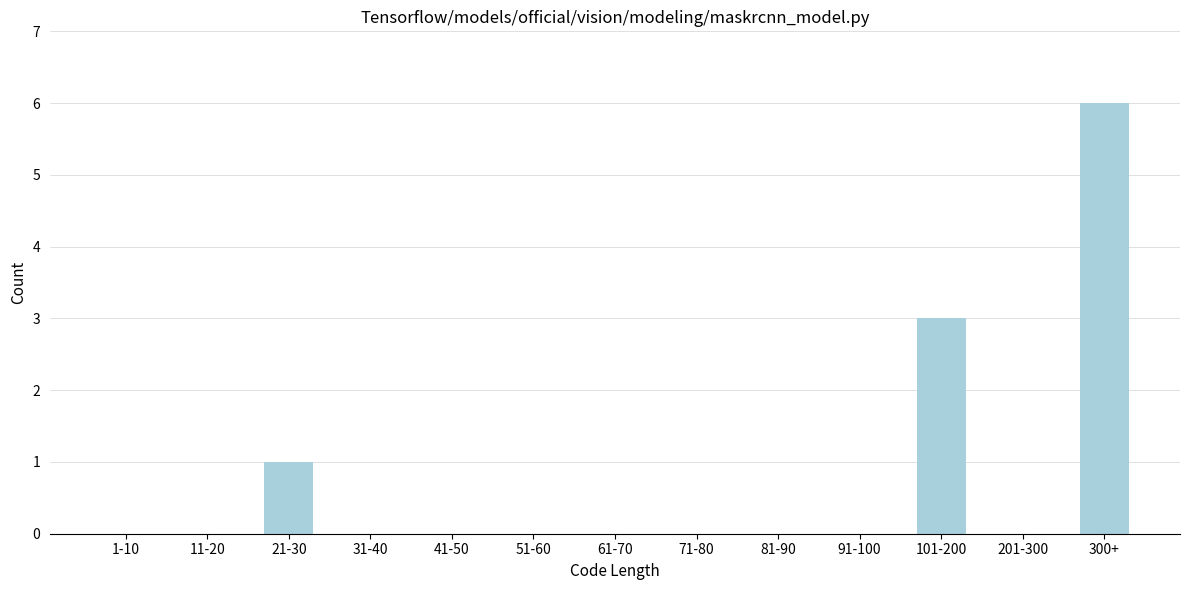

Reading left to right, what are all the values shown in this chart?

1-10=0	11-20=0	21-30=1	31-40=0	41-50=0	51-60=0	61-70=0	71-80=0	81-90=0	91-100=0	101-200=3	201-300=0	300+=6